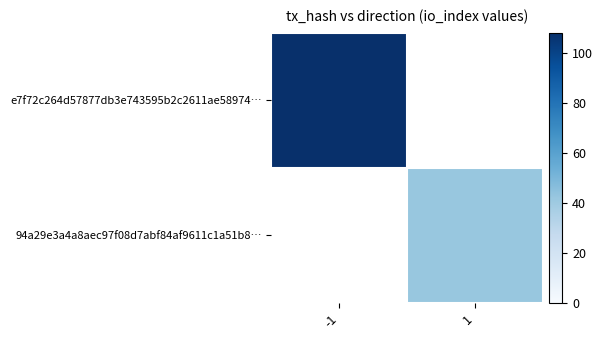

How many series are shown in this chart?

2